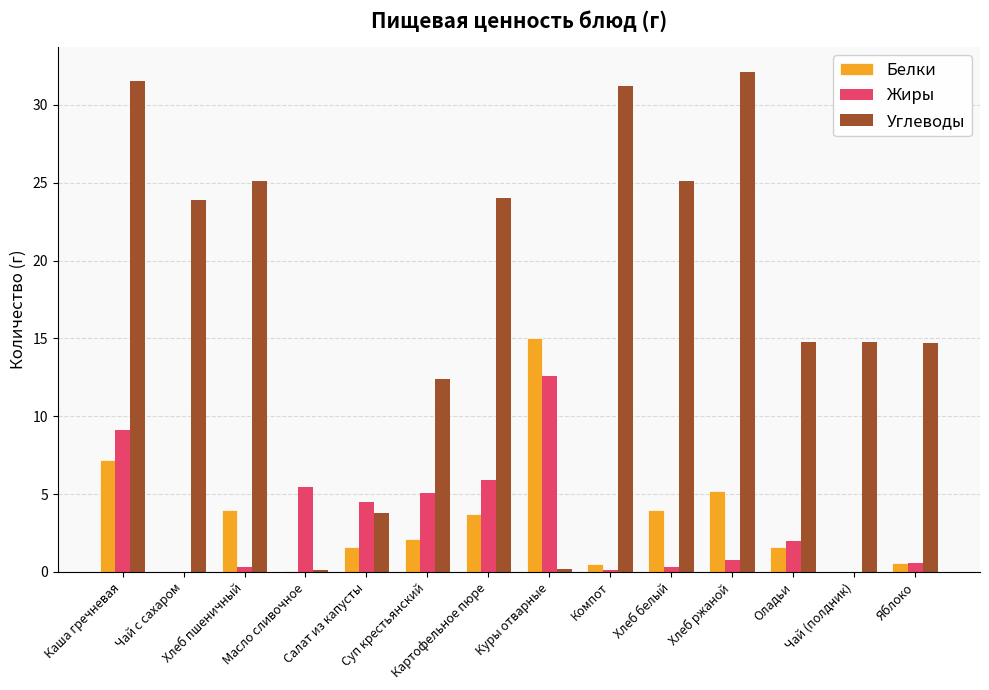

What is the highest value of the Углеводы series?

32.1